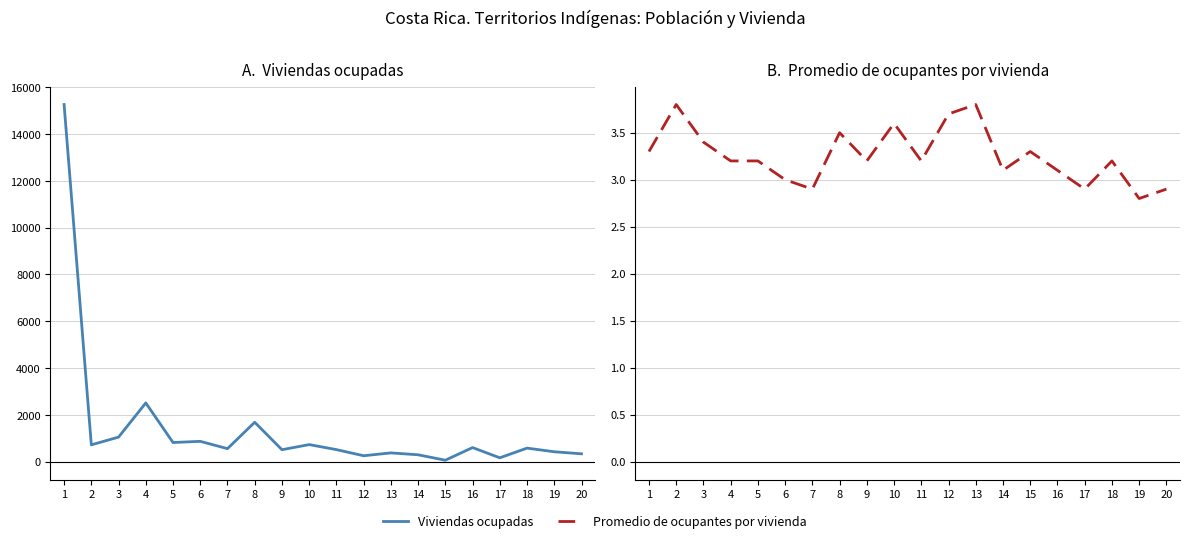

Does the chart display data point markers on the line(s)?

No